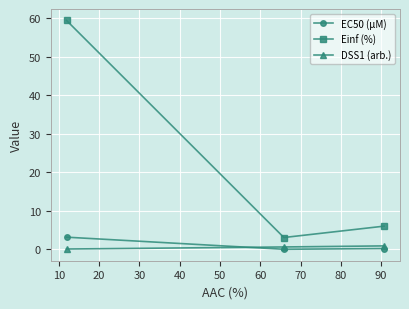

Which series has the largest range (max minus min)?

Einf (%)